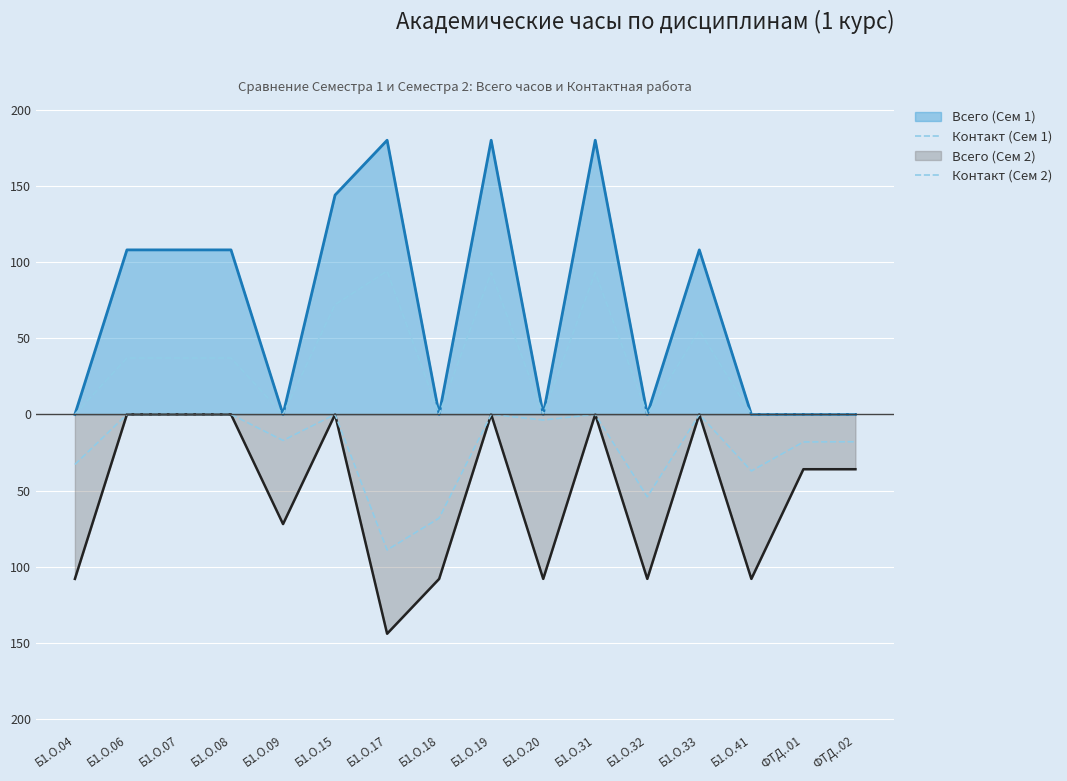

What is the lowest value of the Контакт (Сем 2) series?

-89.0